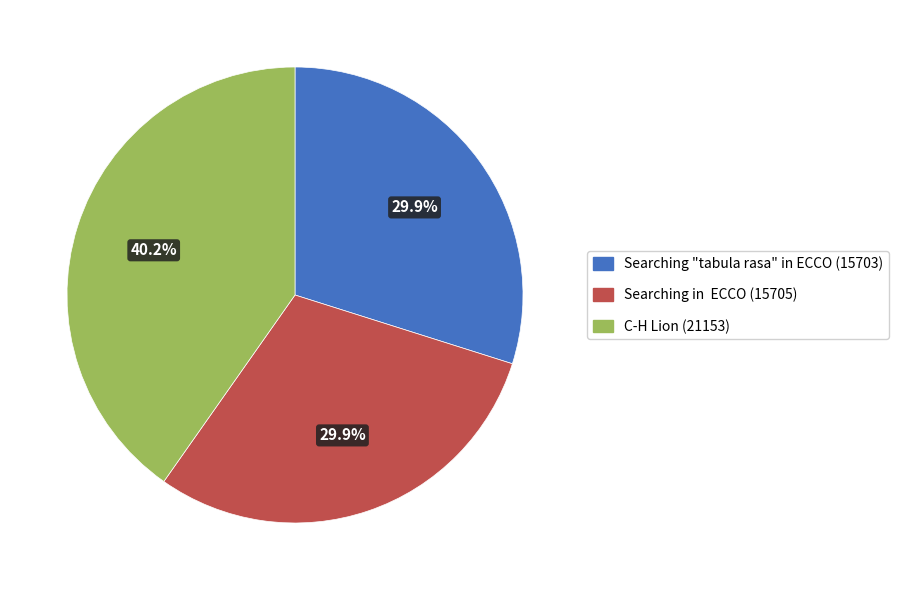

Is there a majority slice in this chart?

No